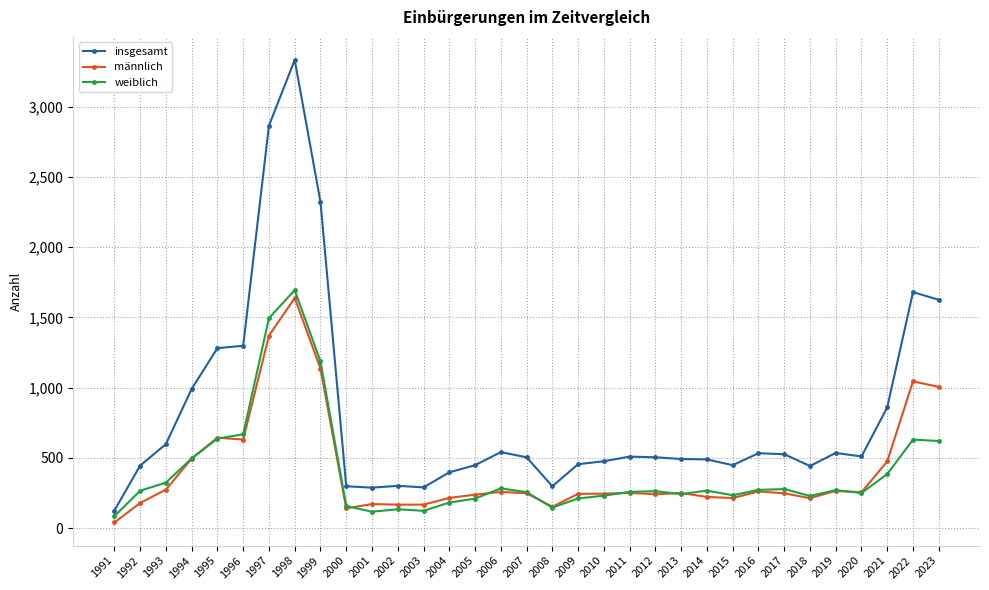

Where is insgesamt nearest to the value 1728?

2022